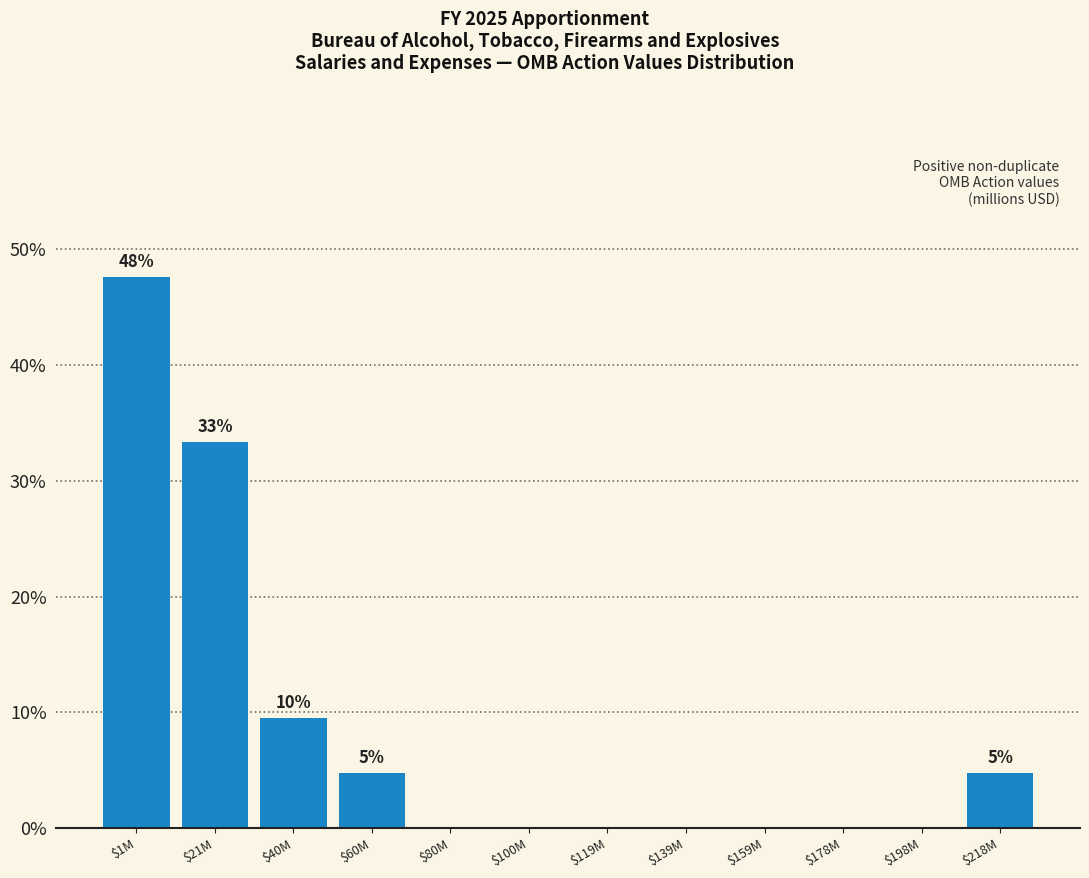

Is it true that the value at $1M is 47.6?

True